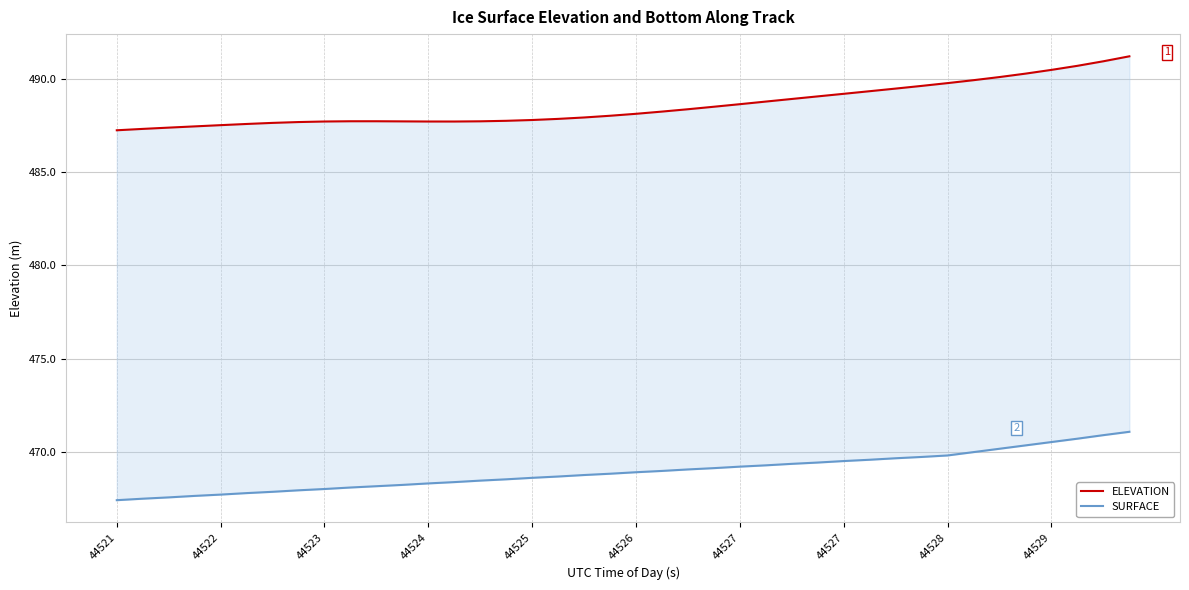

The ELEVATION series shows 98.2 at 44522. True or false?

False